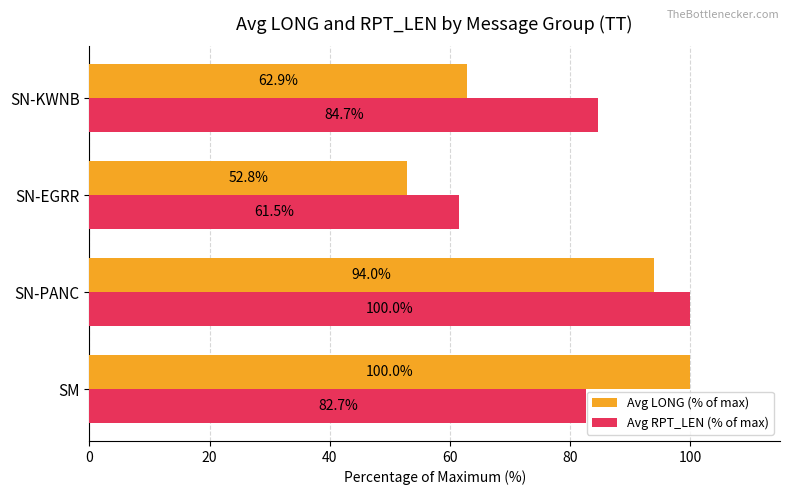

Which series has the widest spread of values?

Avg LONG (% of max)